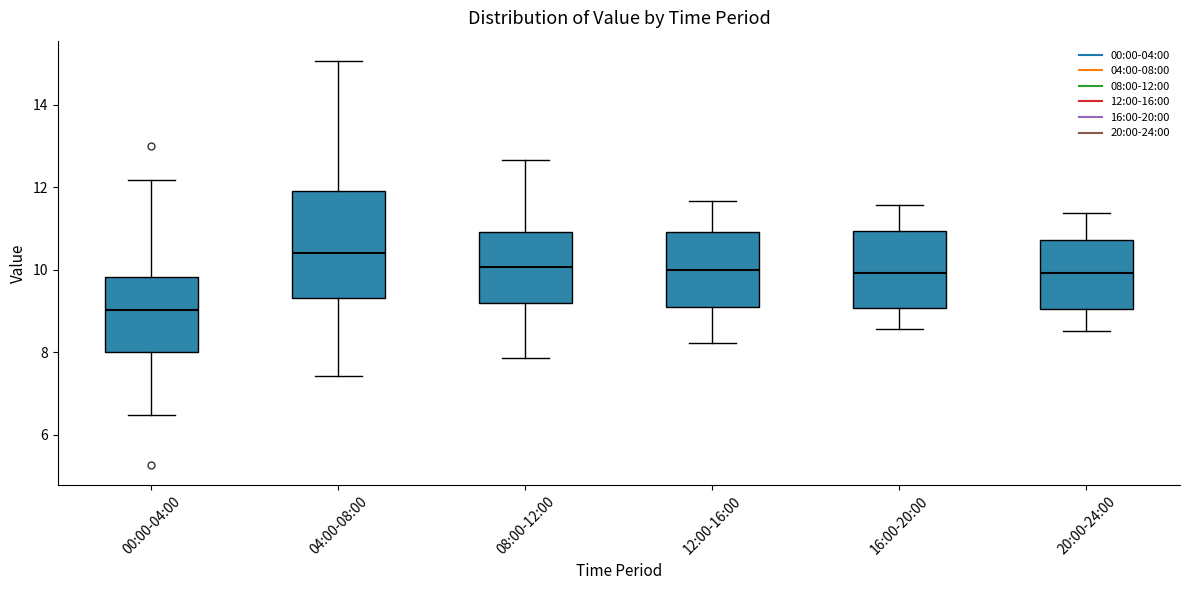

Reading left to right, read every box against the y-axis: the position of its median line, the range the box covers, and the ends of its whiskers. The values are not printed on the chart, so give them approximately, as read against the axis.

00:00-04:00: median 9.0, box 8.0 to 9.8, whiskers 6.4 to 12.2
04:00-08:00: median 10.4, box 9.4 to 12.0, whiskers 7.4 to 15.0
08:00-12:00: median 10.0, box 9.2 to 11.0, whiskers 7.8 to 12.6
12:00-16:00: median 10.0, box 9.0 to 11.0, whiskers 8.2 to 11.6
16:00-20:00: median 10.0, box 9.0 to 11.0, whiskers 8.6 to 11.6
20:00-24:00: median 10.0, box 9.0 to 10.8, whiskers 8.6 to 11.4